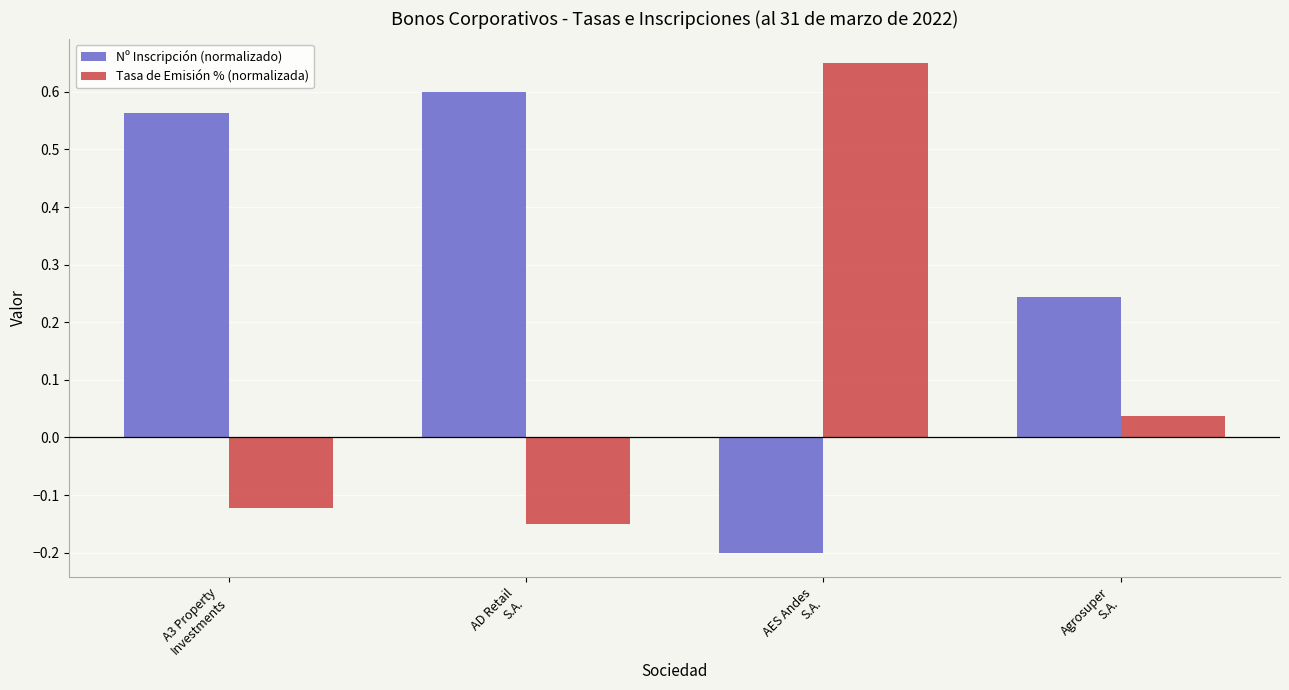

What is the total value across all series at AD Retail
S.A.?

0.5